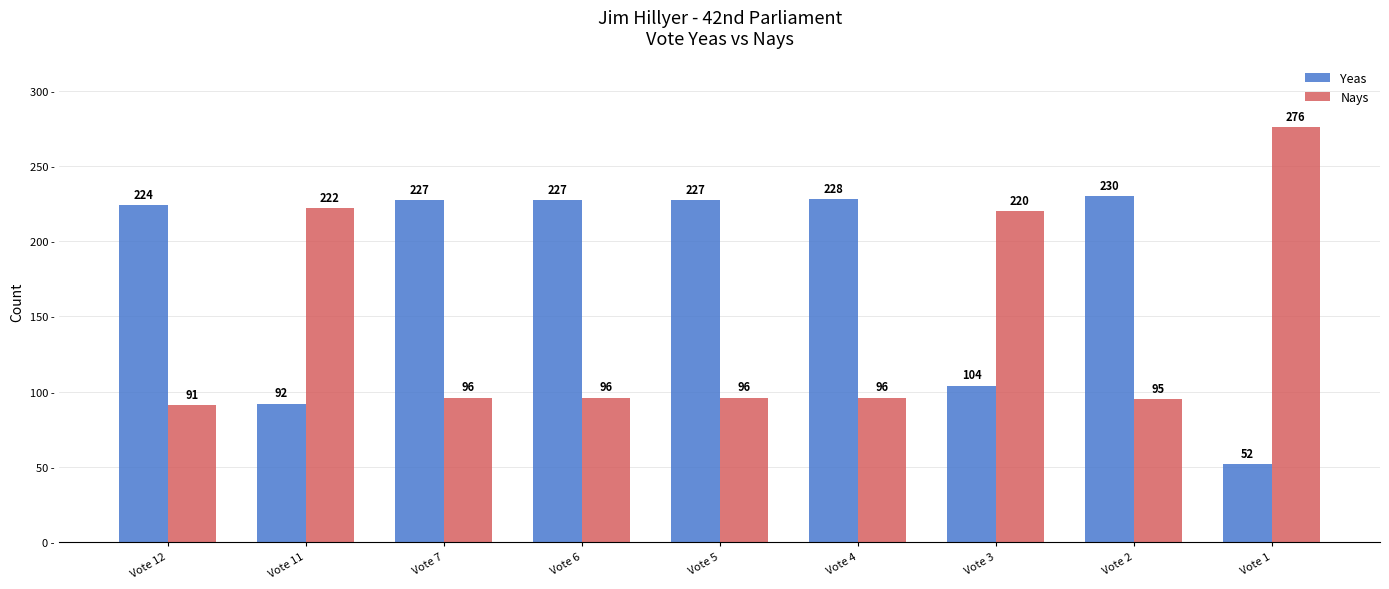

How many values in the Yeas series are below 227?

4